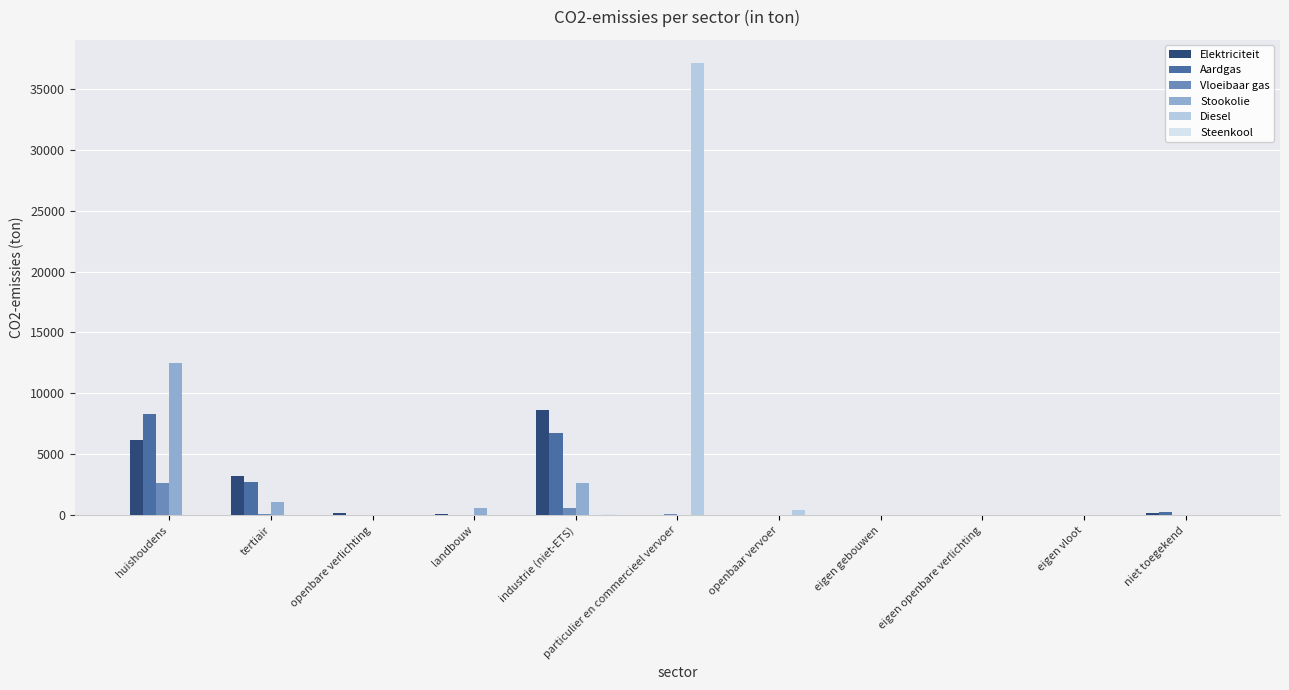

Are the bars grouped side by side (vs. stacked)?

Yes